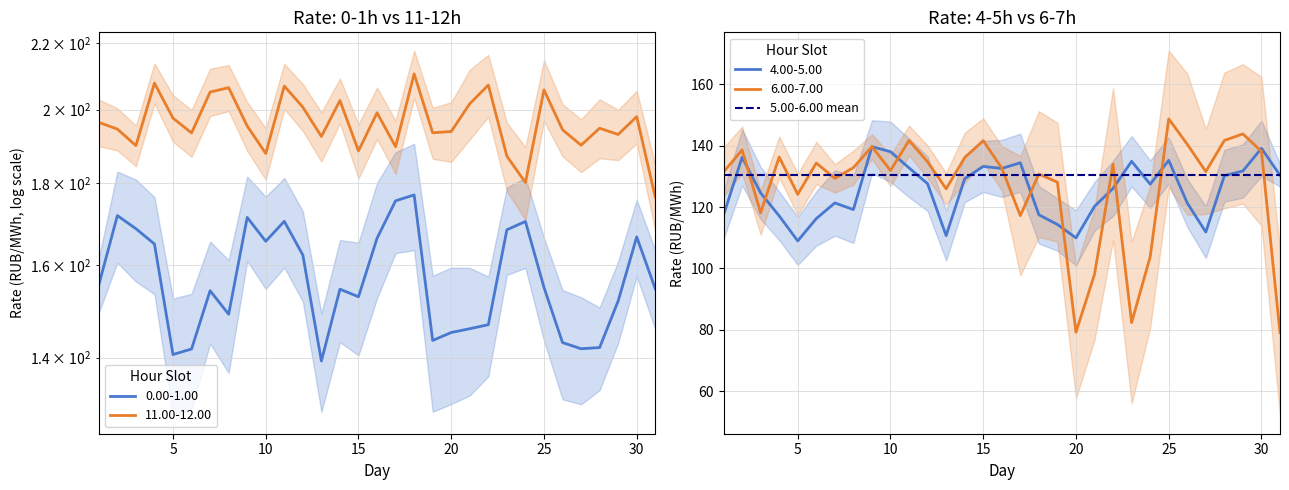

Which category has the lowest value across all series?

31